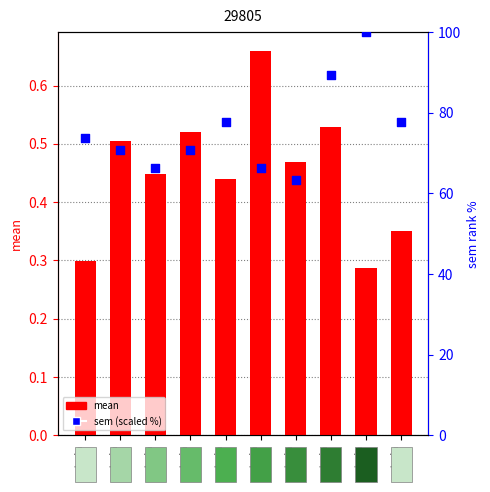

Which series has the largest total across all categories?

sem (scaled)